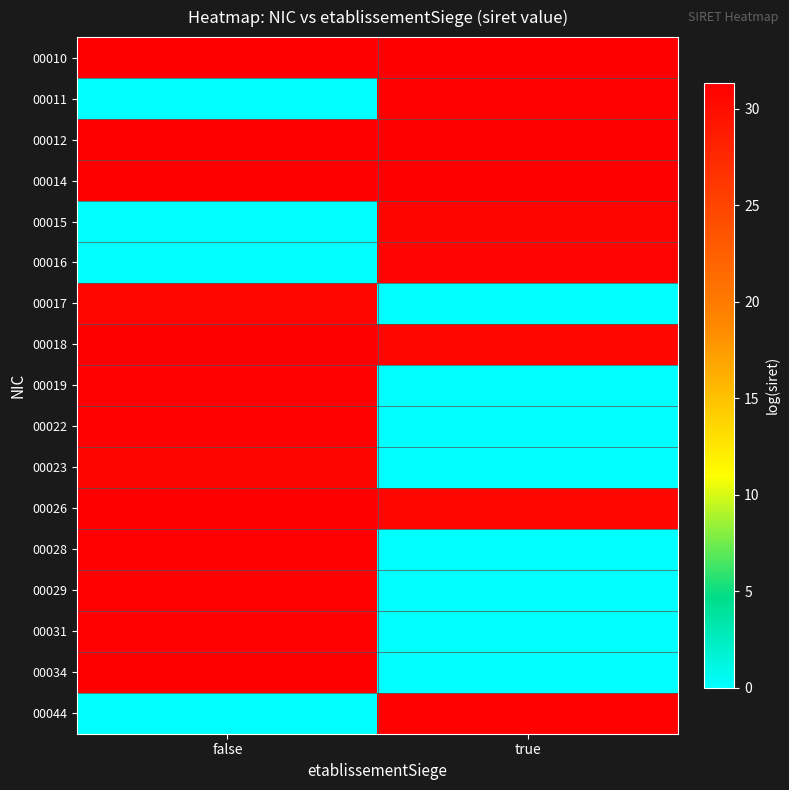

Reading left to right, list all the values displayed in this chart.

00010: false=31.3	true=31.3
00011: false=0.0	true=31.0
00012: false=31.3	true=31.3
00014: false=31.3	true=31.3
00015: false=0.0	true=30.8
00016: false=0.0	true=30.9
00017: false=30.6	true=0.0
00018: false=31.3	true=30.7
00019: false=31.1	true=0.0
00022: false=31.1	true=0.0
00023: false=30.8	true=0.0
00026: false=31.3	true=30.7
00028: false=31.2	true=0.0
00029: false=31.1	true=0.0
00031: false=31.1	true=0.0
00034: false=31.3	true=0.0
00044: false=0.0	true=31.1